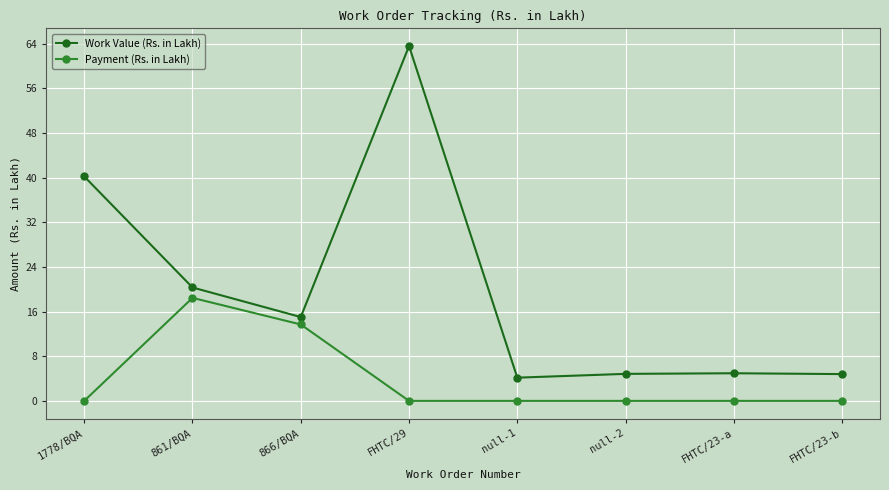

Between 861/BQA and 866/BQA, which series saw the biggest shift?

Work Value (Rs. in Lakh)